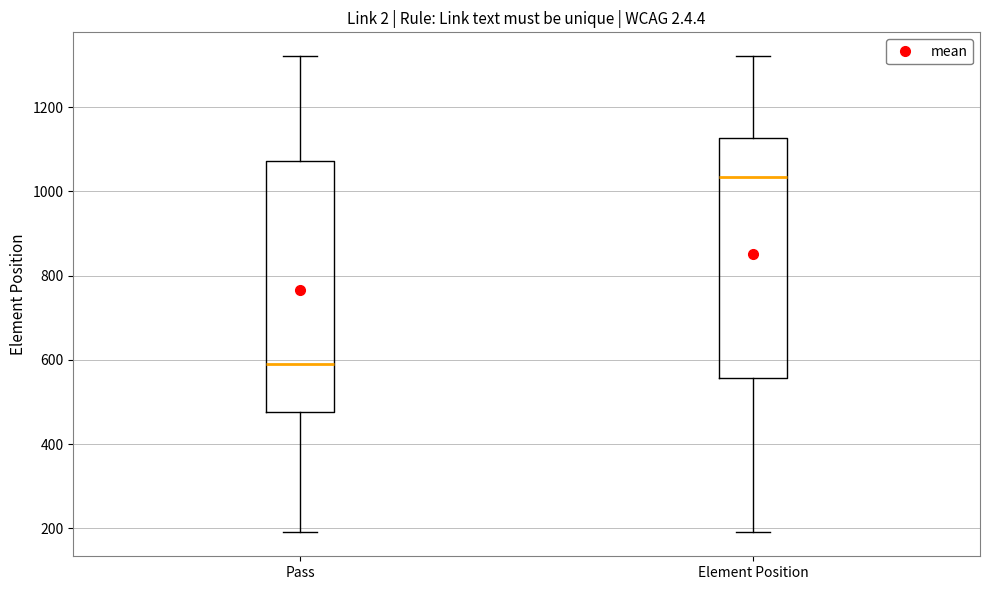

Reading left to right, read every box against the y-axis: the position of its median line, the range the box covers, and the ends of its whiskers. The values are not printed on the chart, so give them approximately, as read against the axis.

Pass: median 580, box 480 to 1080, whiskers 200 to 1320
Element Position: median 1040, box 560 to 1120, whiskers 200 to 1320